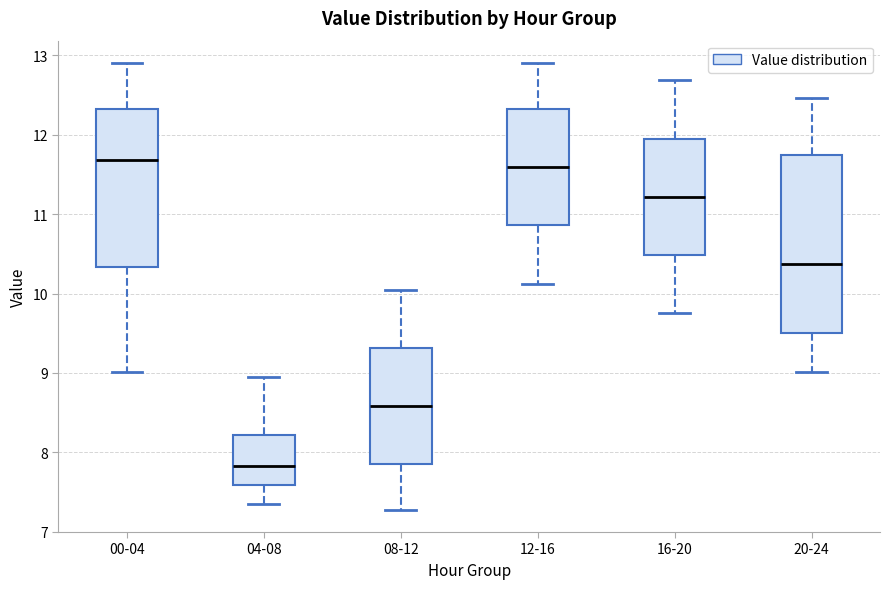

Reading left to right, transcribe this box plot: for each box, give where its median line is, the range the box spans, and where its two whiskers end, as read against the y-axis. The values are not printed on the chart, so give them approximately, as read against the axis.

00-04: median 11.7, box 10.3 to 12.3, whiskers 9.0 to 12.9
04-08: median 7.8, box 7.6 to 8.2, whiskers 7.4 to 9.0
08-12: median 8.6, box 7.9 to 9.3, whiskers 7.3 to 10.1
12-16: median 11.6, box 10.9 to 12.3, whiskers 10.1 to 12.9
16-20: median 11.2, box 10.5 to 11.9, whiskers 9.8 to 12.7
20-24: median 10.4, box 9.5 to 11.7, whiskers 9.0 to 12.5